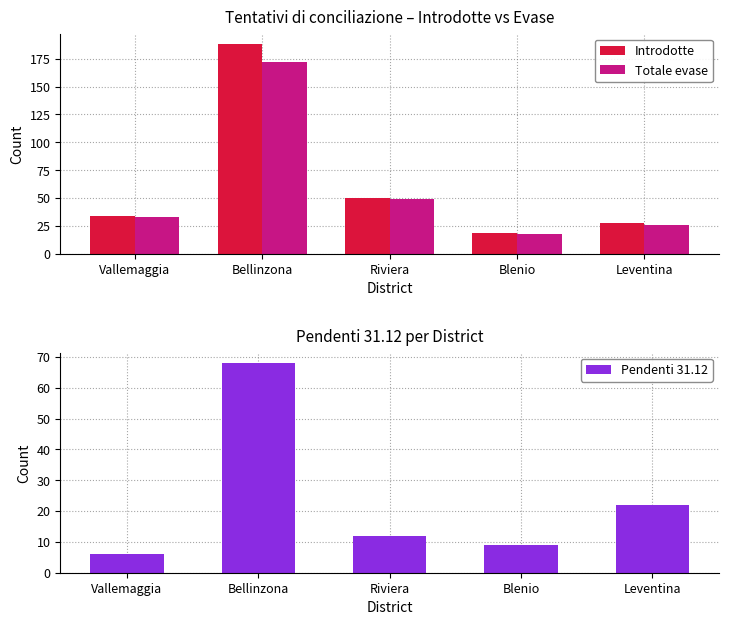

At which category does the chart reach its minimum across all series?

Vallemaggia